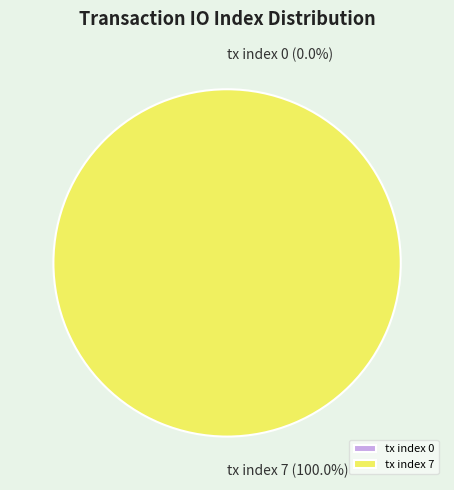

Rank the categories by value from lowest to highest.

tx index 0, tx index 7